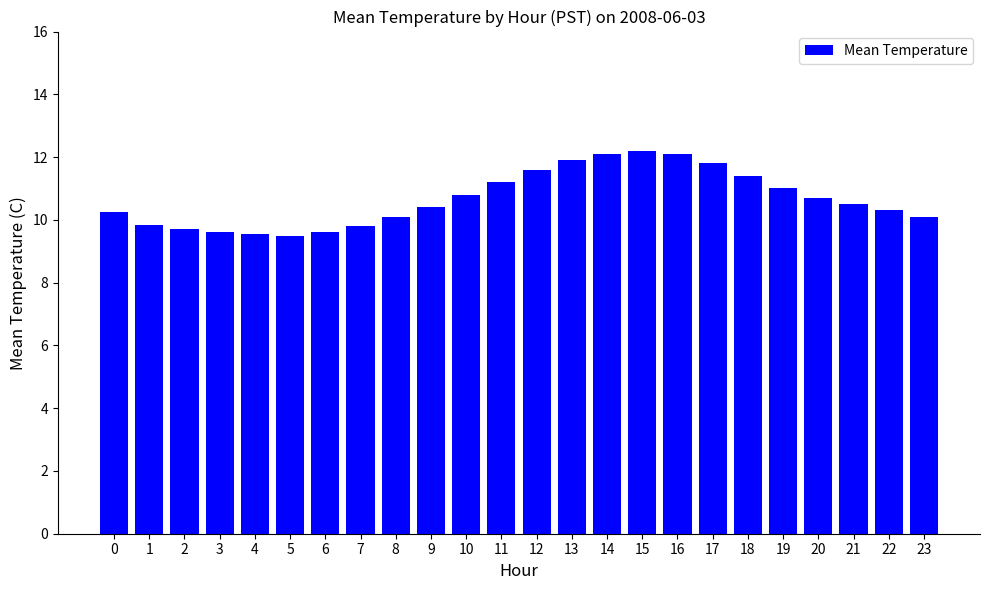

Count the number of data series in this chart.

1